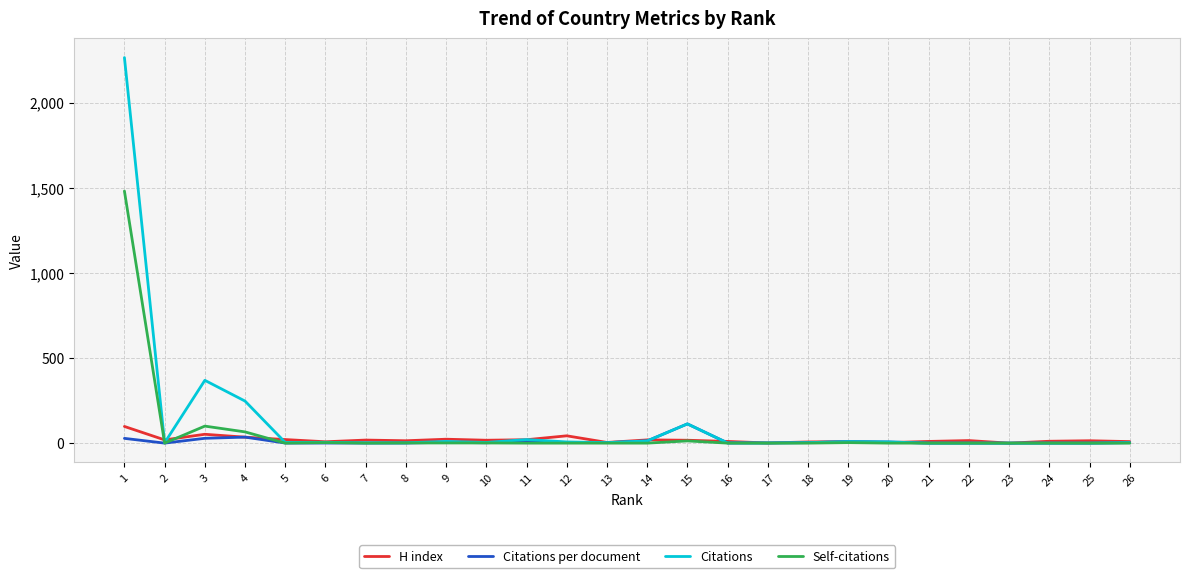

Between 4 and 15, which series saw the biggest shift?

Citations